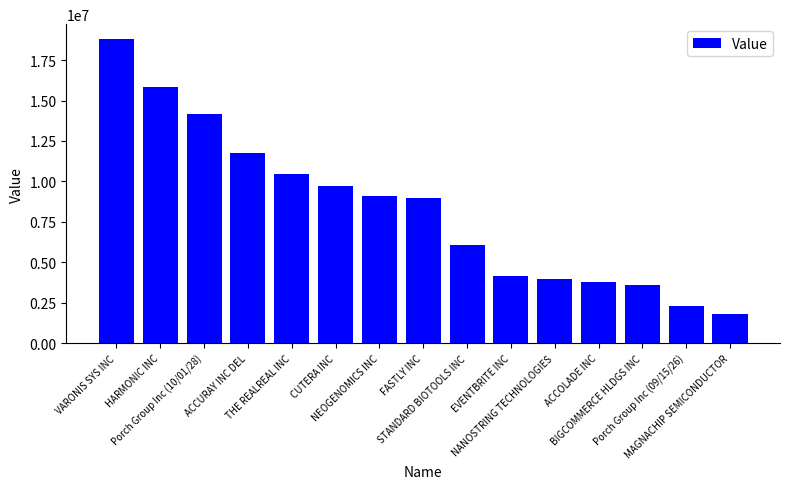

What is the minimum value shown in the chart?

1828200